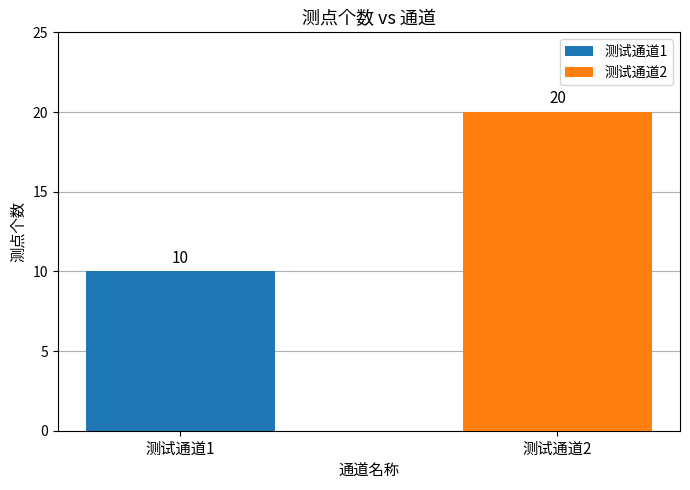

List the series in order of their peak value, lowest first.

测试通道1, 测试通道2